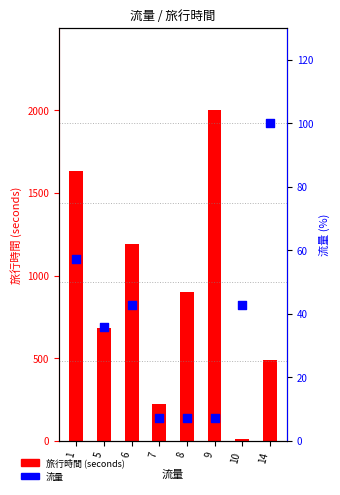

Which series has the largest total across all categories?

旅行時間 (seconds)